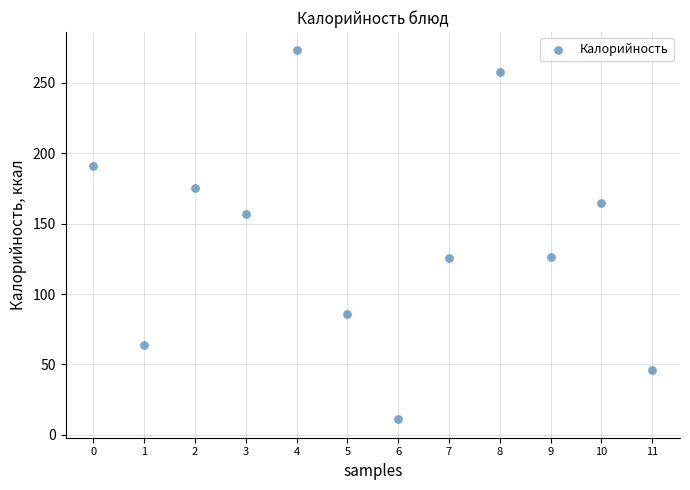

What is the range of Y values (max minus min)?

262.0